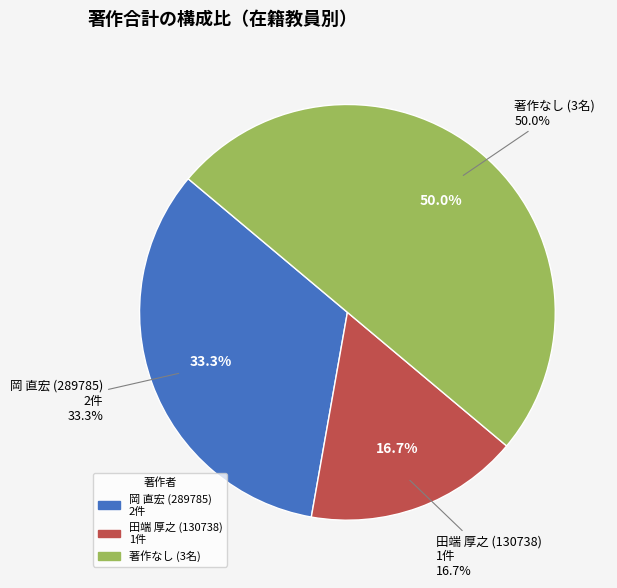

Do 岡 直宏 (289785) and 田端 厚之 (130738) together represent more than half of the pie?

Yes